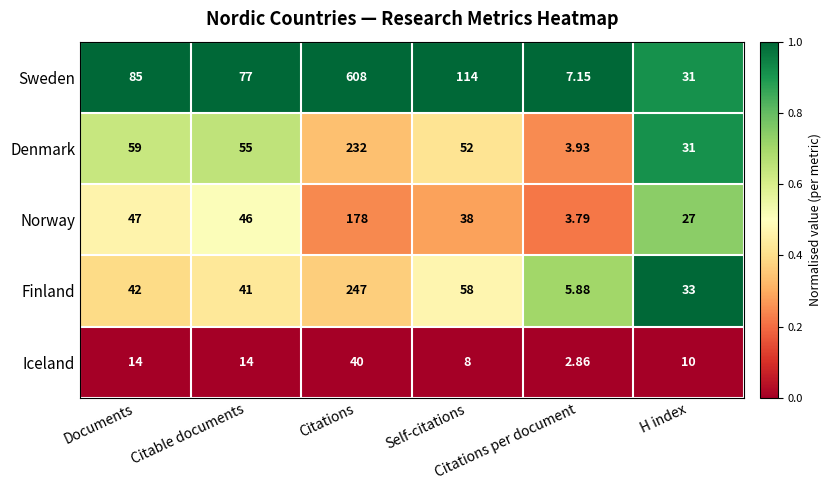

Which series has the largest range (max minus min)?

Sweden